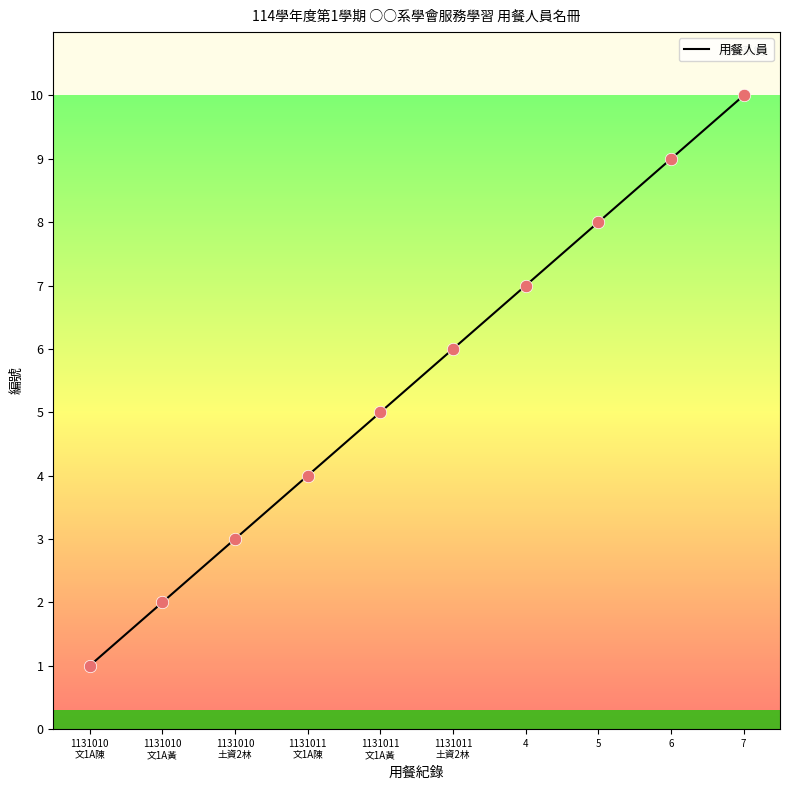

Which has a higher value, 1131010
文1A陳 or 6?

6